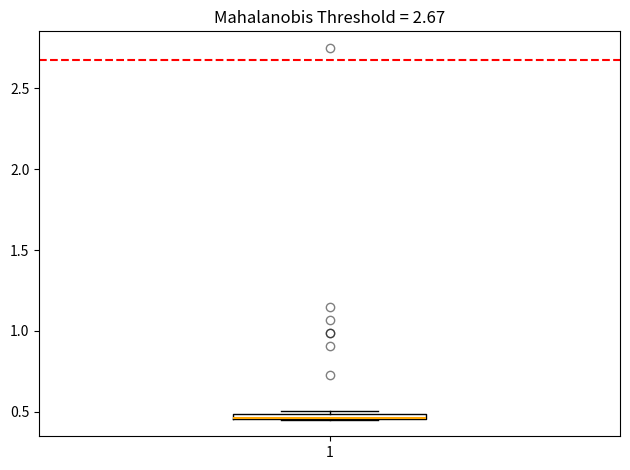

Where is the lower edge of the box at x = 1 on the y-axis? The values are not printed on the chart, so give them approximately, as read against the axis.

0.45